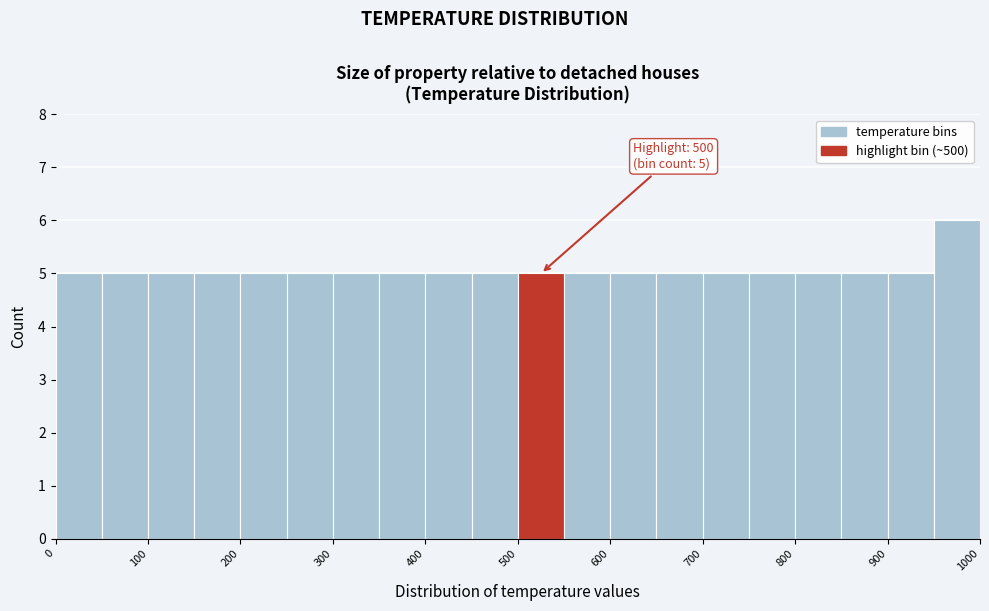

Which range on the x-axis has the tallest bar?

950 to 1000